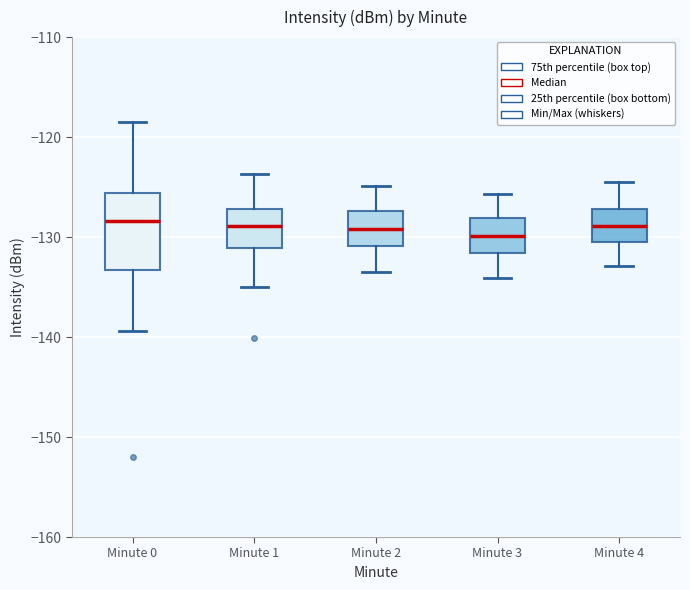

Comparing the boxes themselves (not the whiskers), which one is the tallest?

Minute 0